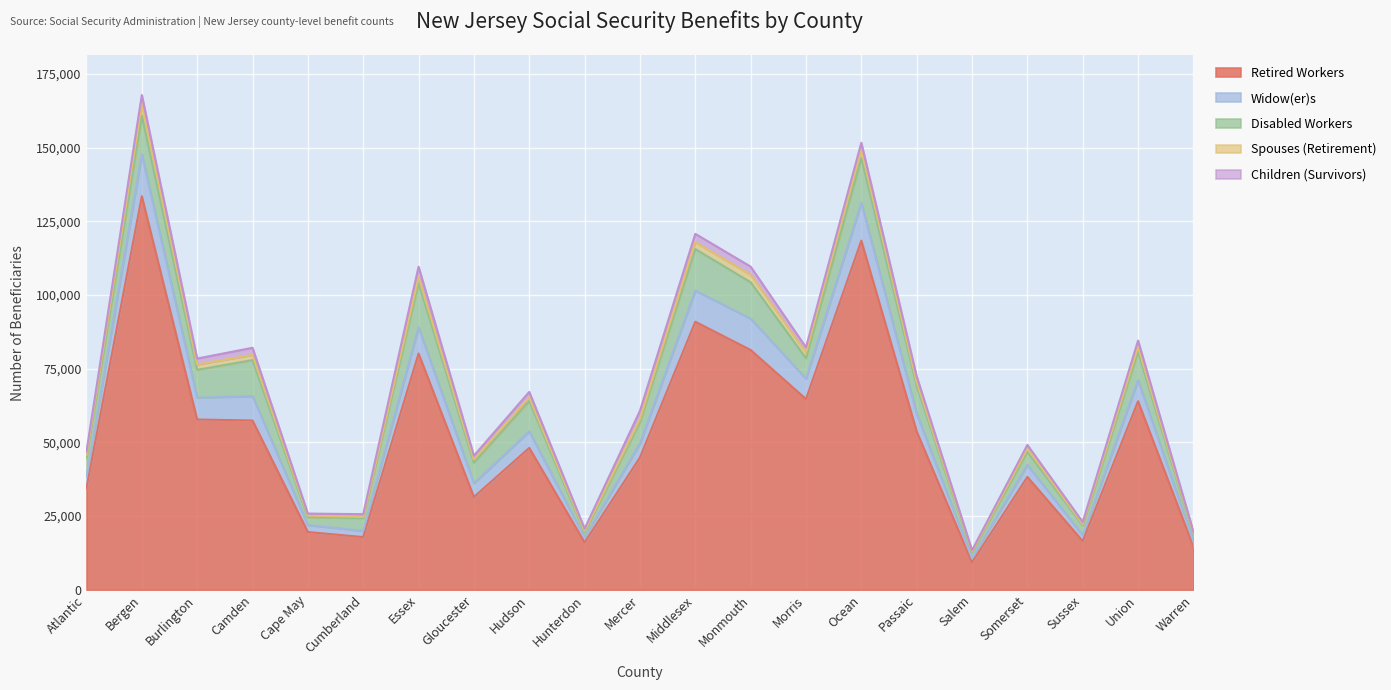

At which category does the chart reach its peak across all series?

Bergen